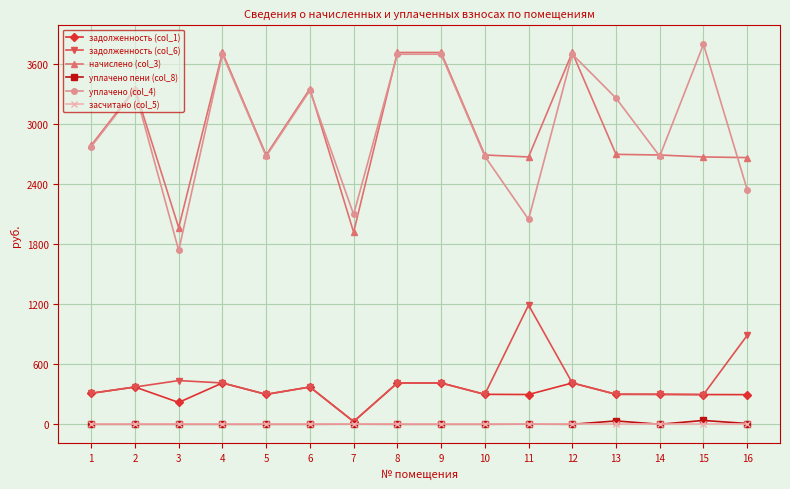

Which category has the highest value in the уплачено (col_4) series?

15